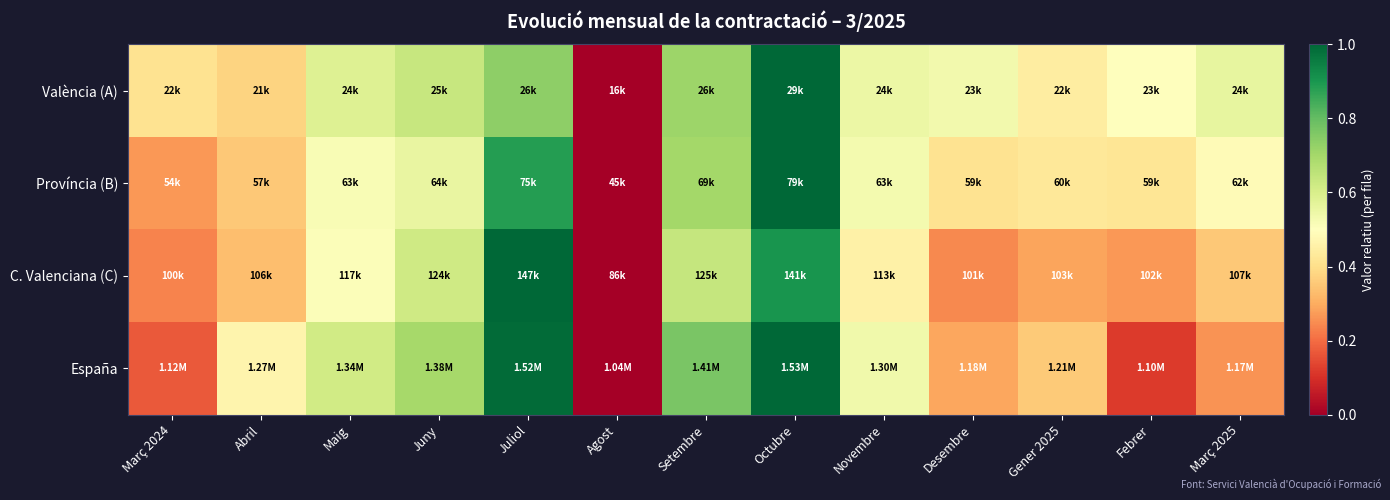

Which series changed the most between Juny and Agost?

España